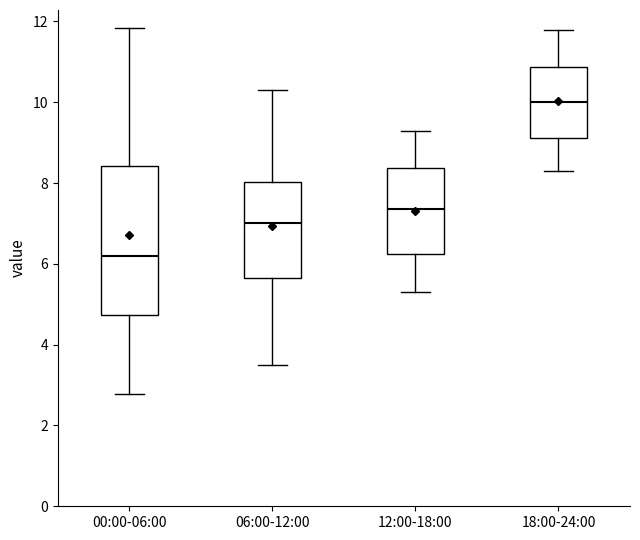

Where is the upper edge of the box for 18:00-24:00 on the y-axis? The values are not printed on the chart, so give them approximately, as read against the axis.

10.8